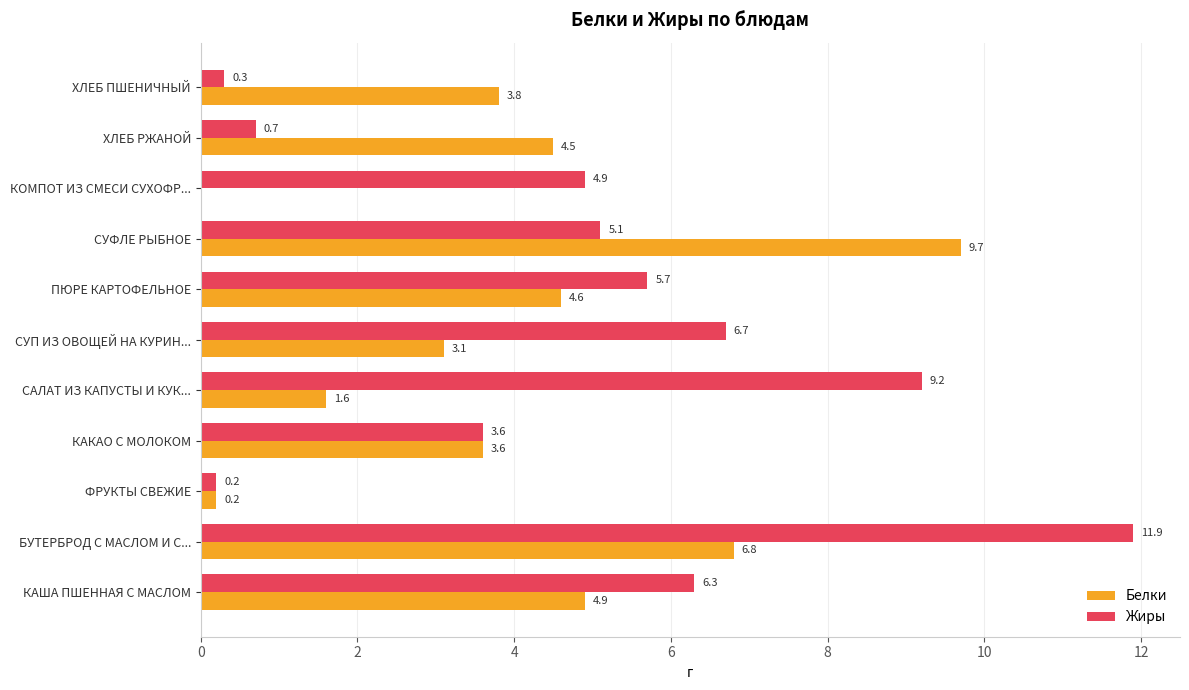

Which series has the largest range (max minus min)?

Жиры